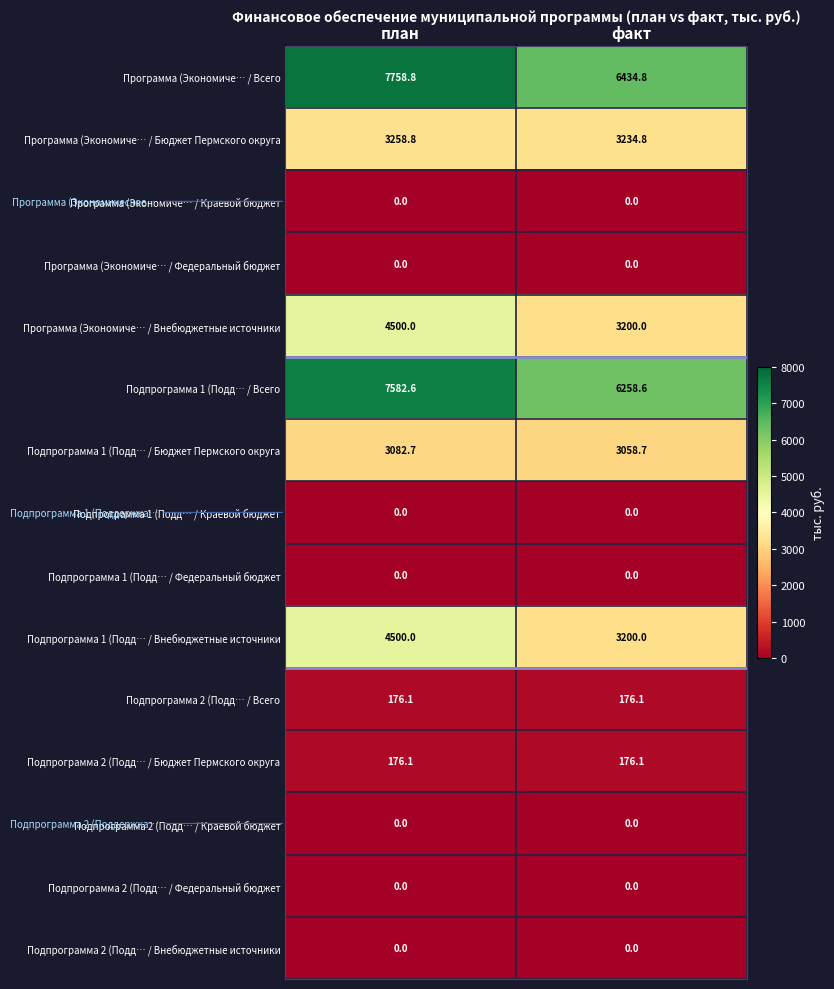

What is the spread (max minus min) of values at факт?

6434.8